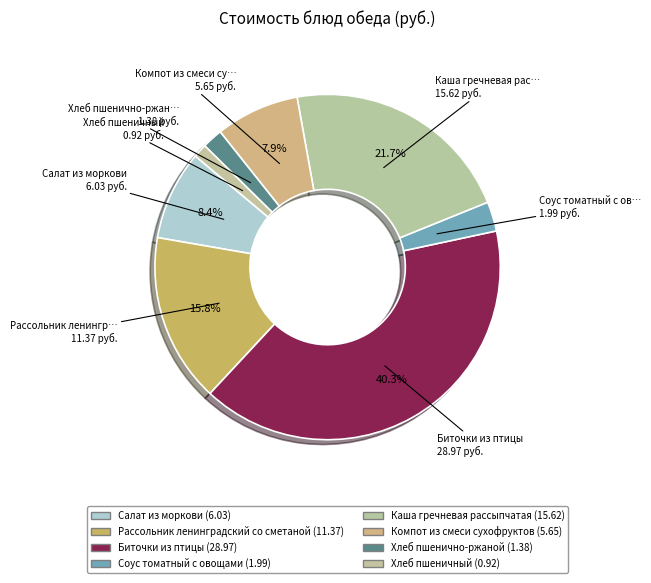

Rank the categories by value from lowest to highest.

Хлеб пшеничный, Хлеб пшенично-ржаной, Соус томатный с овощами, Компот из смеси сухофруктов, Салат из моркови, Рассольник ленинградский со сметаной, Каша гречневая рассыпчатая, Биточки из птицы